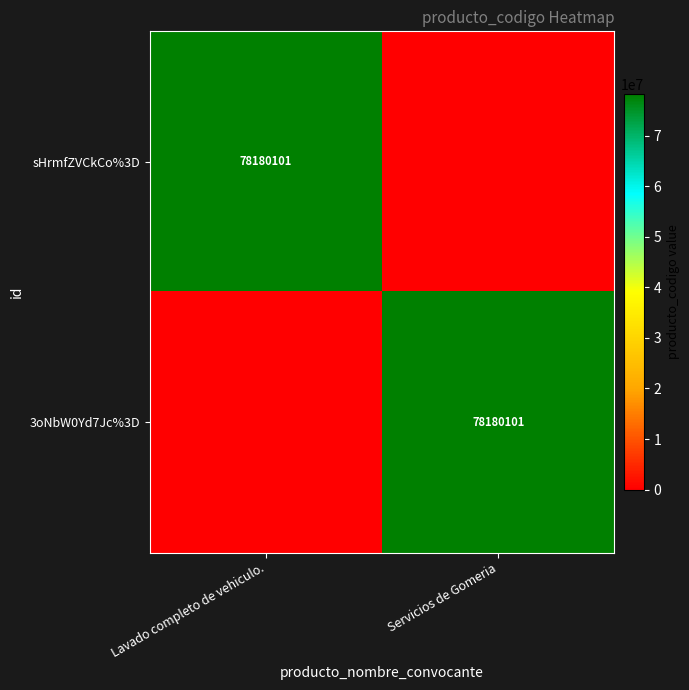

At which category is the sum across all series the highest?

Lavado completo de vehiculo.